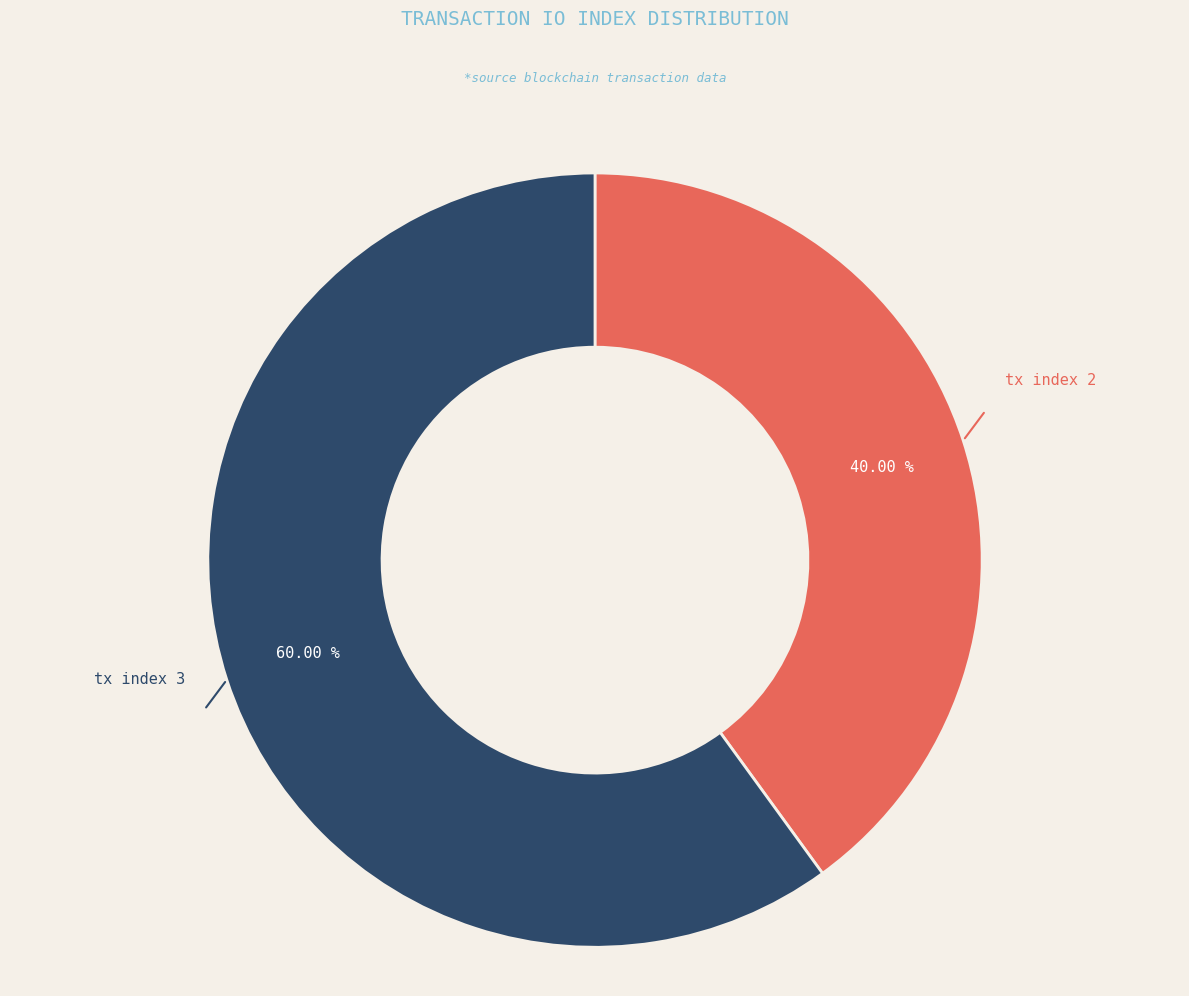

Does any single category account for the majority?

Yes